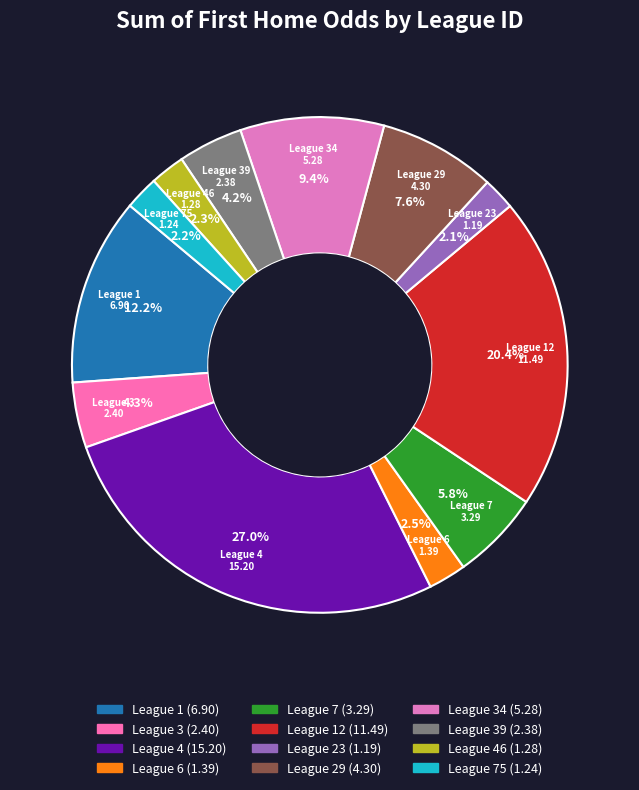

Which slice is the smallest?

23